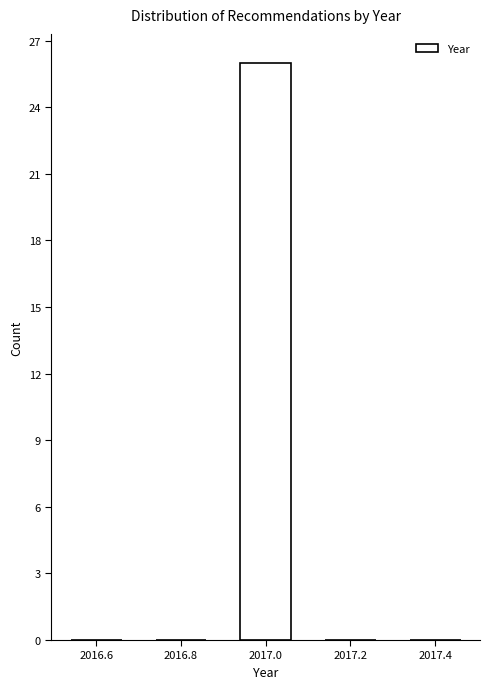

Which range on the x-axis has the tallest bar?

2016.9 to 2017.1